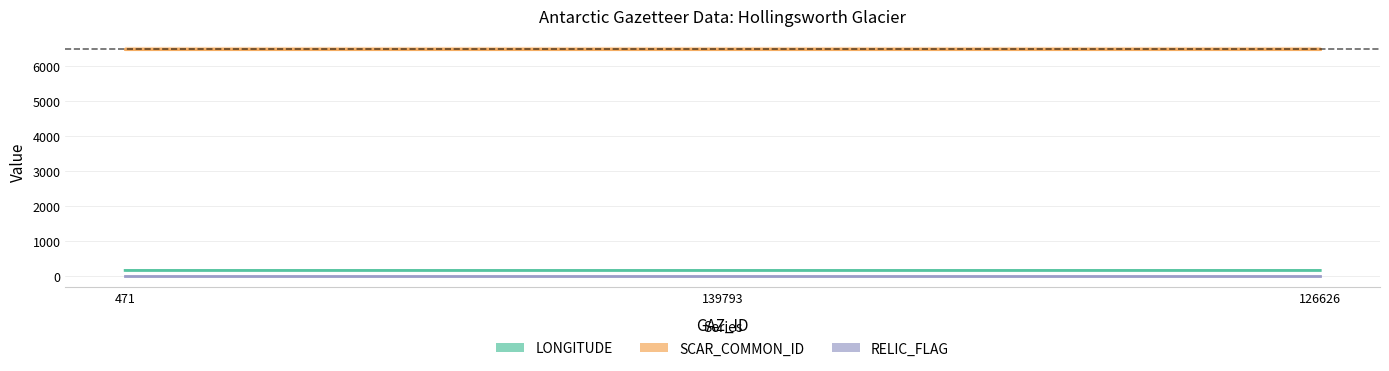

Which series has the widest spread of values?

LONGITUDE